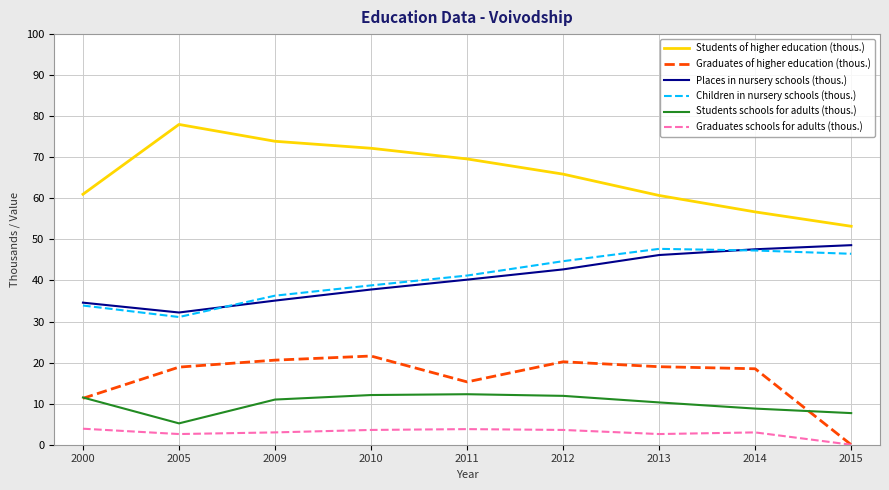

True or false: Graduates schools for adults (thous.) has more than 1 interior local peaks.

True